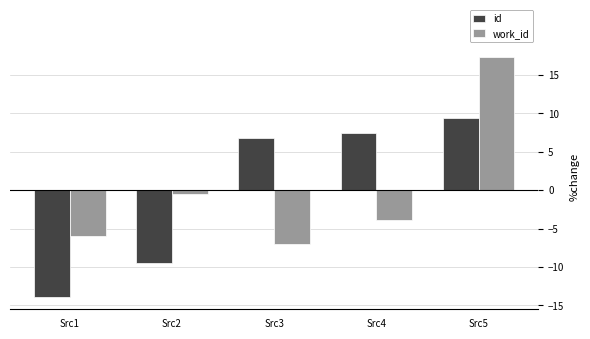

What is the value of the work_id bar at the 4th from the left?

-3.8